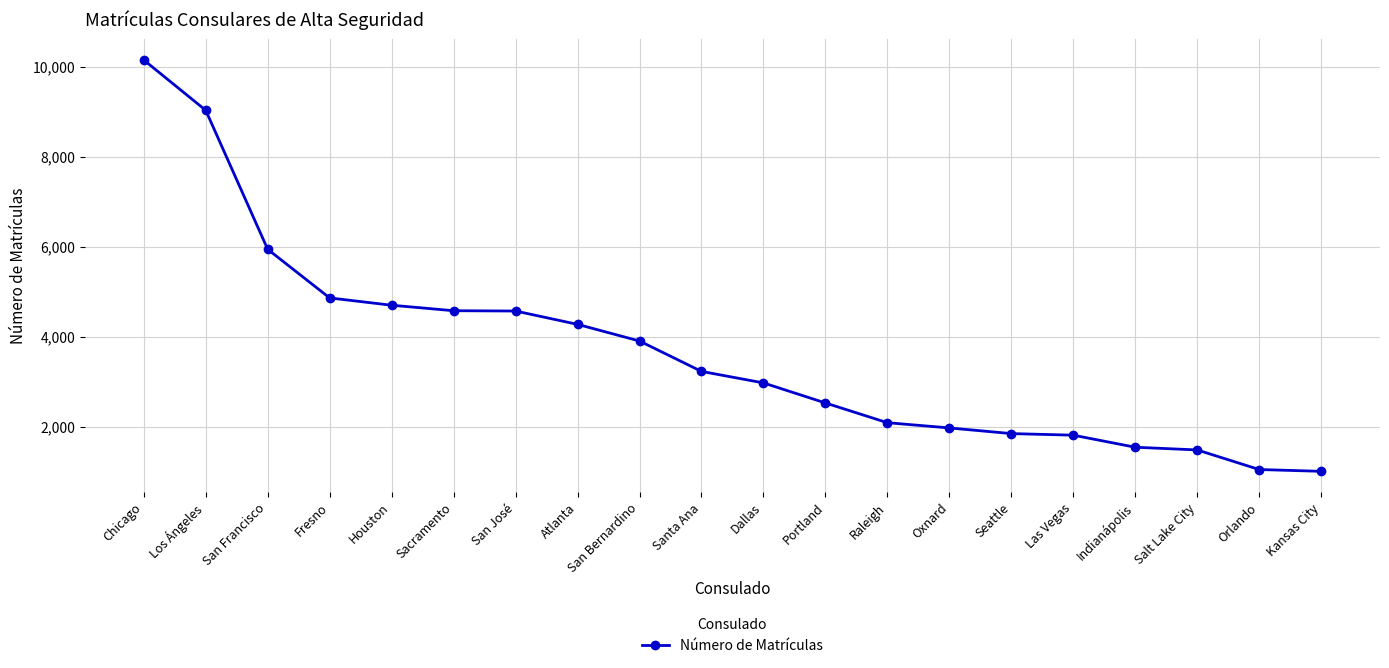

What is the difference between the maximum and minimum values?

9138